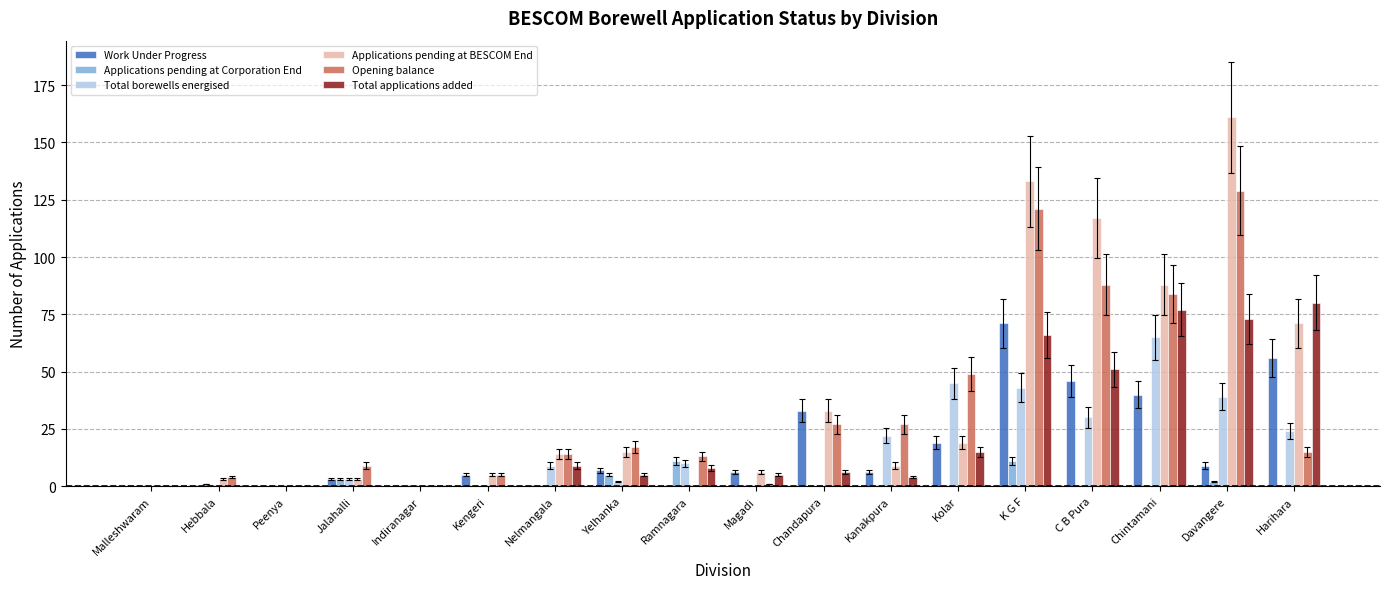

Where does the Work Under Progress series first go above 6?

Yelhanka